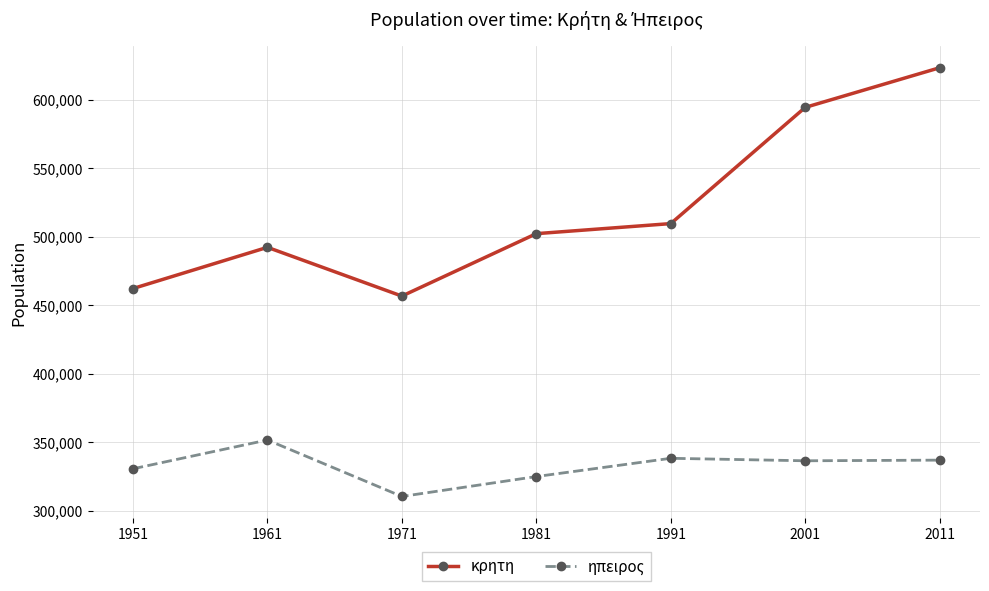

True or false: ηπειρος has a value of 236217 at 1961.

False